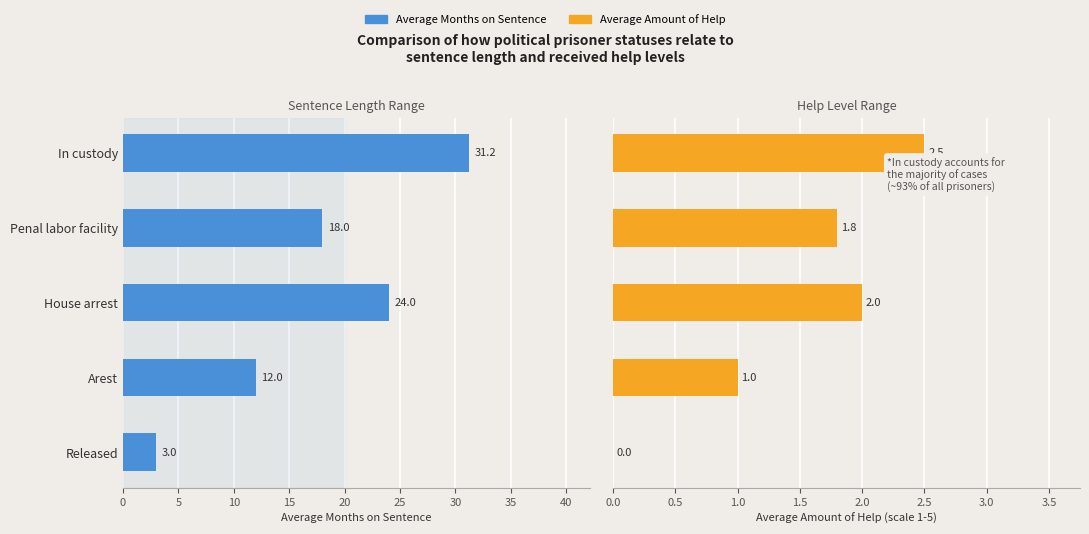

How many categories are shown in the chart?

5